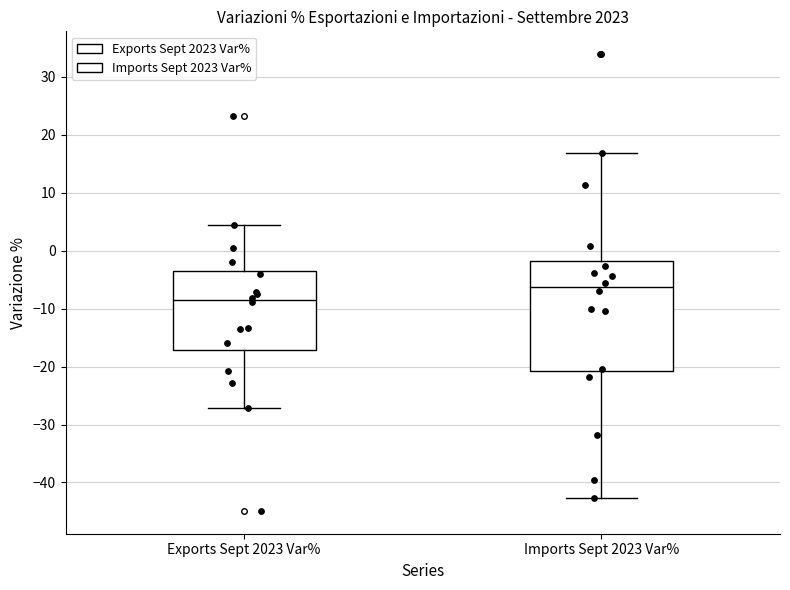

Reading left to right, read every box against the y-axis: the position of its median line, the range the box covers, and the ends of its whiskers. The values are not printed on the chart, so give them approximately, as read against the axis.

Exports Sept 2023 Var%: median -8, box -17 to -3, whiskers -27 to 4
Imports Sept 2023 Var%: median -6, box -21 to -2, whiskers -43 to 17